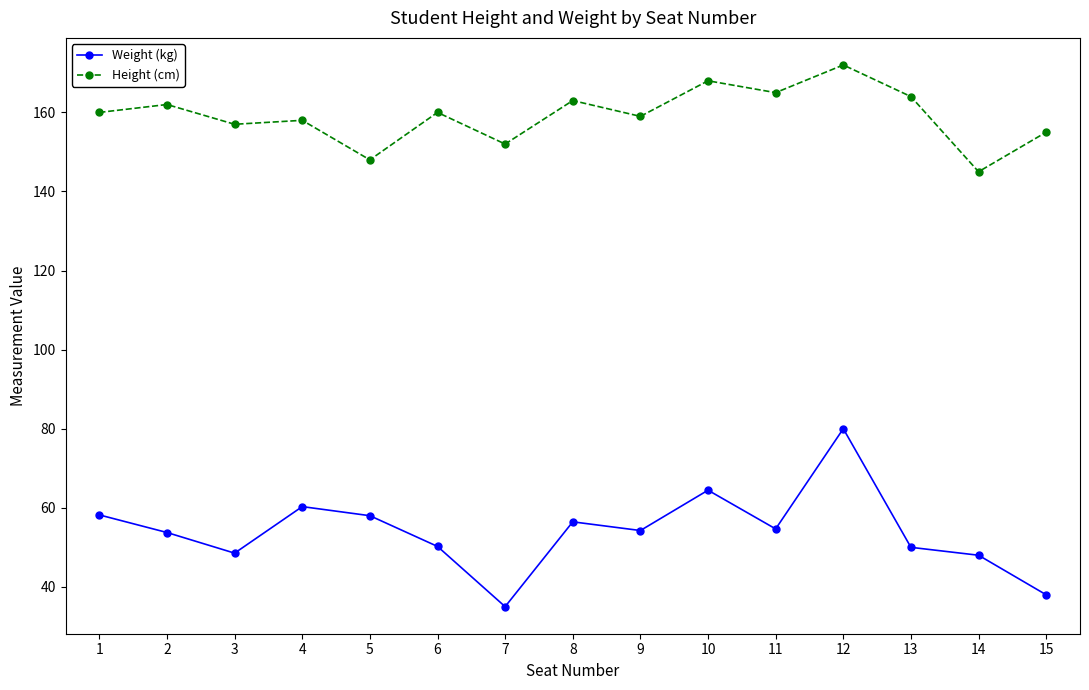

Between 2 and 7, which series saw the biggest shift?

Weight (kg)